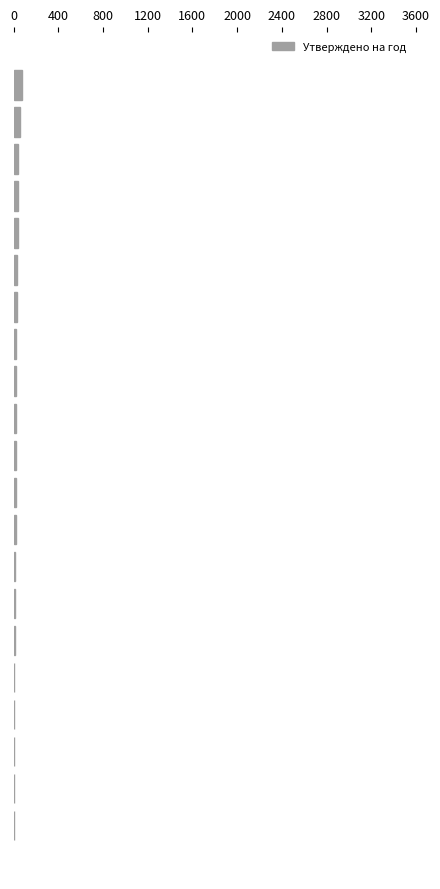

What is the sum of all values?

500.0